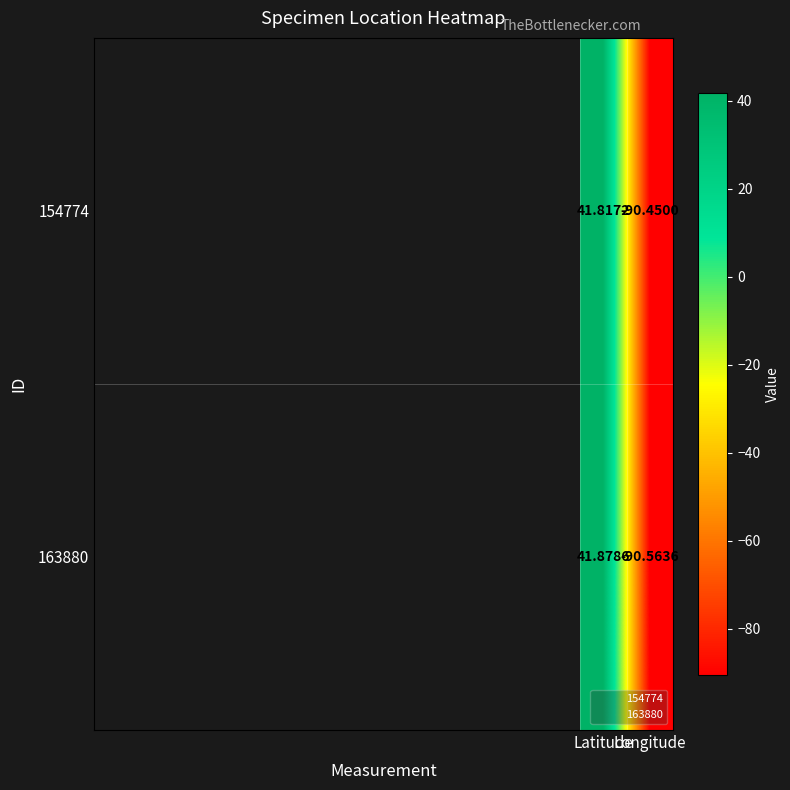

Reading left to right, transcribe all the data shown in this chart.

154774: Latitude=41.8	Longitude=-90.5
163880: Latitude=41.9	Longitude=-90.6